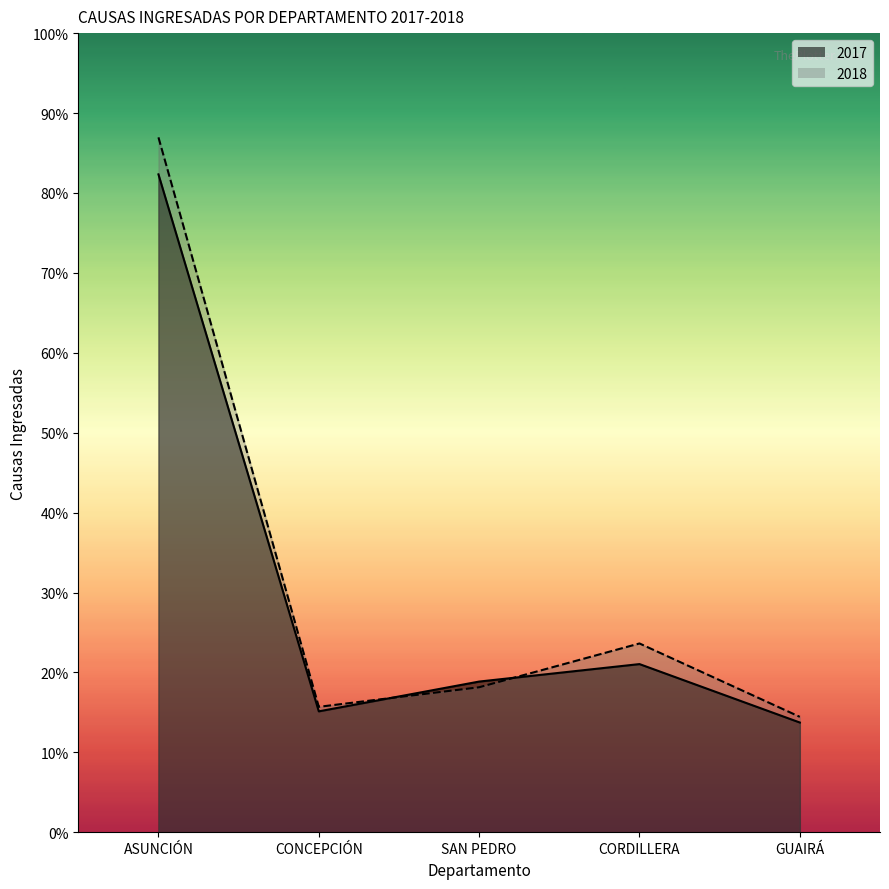

Which has a higher value, GUAIRÁ or CORDILLERA?

CORDILLERA